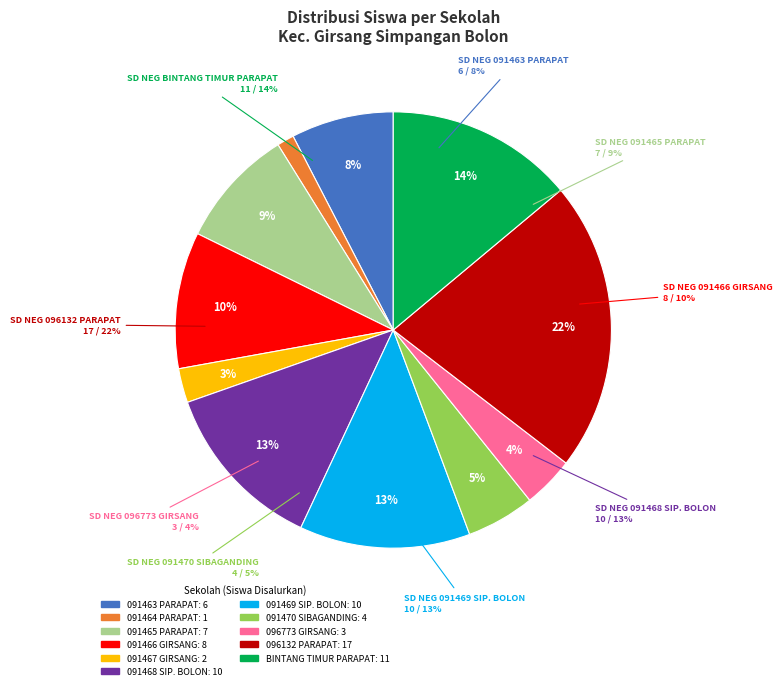

What percentage is the SD NEGERI 091466 GIRSANG slice, to the nearest percent?

10%